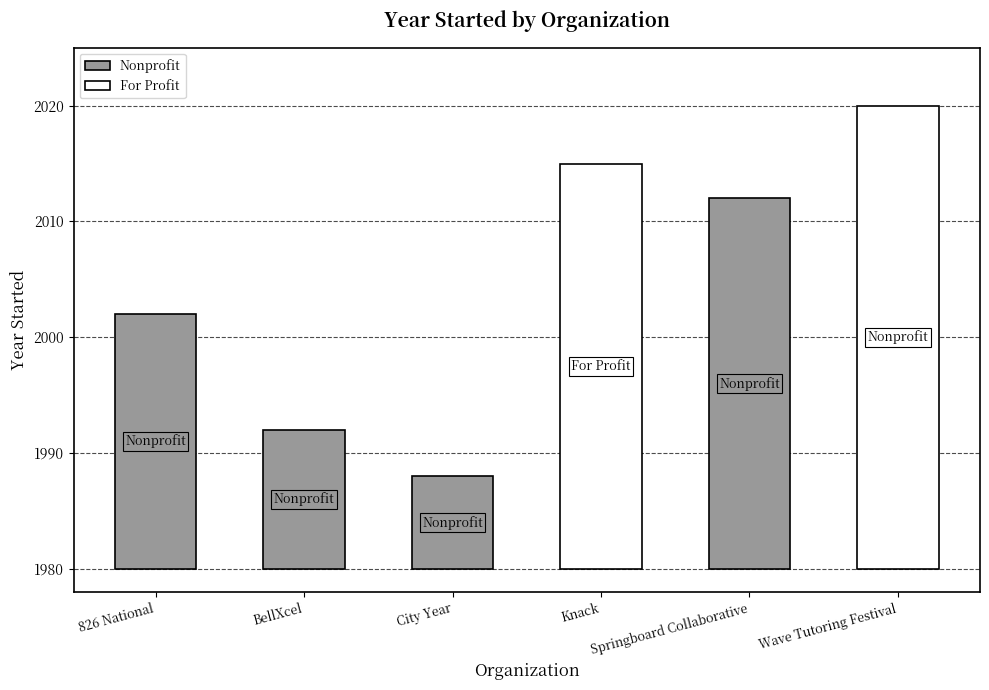

Is it true that the value at 826 National is 875?

False